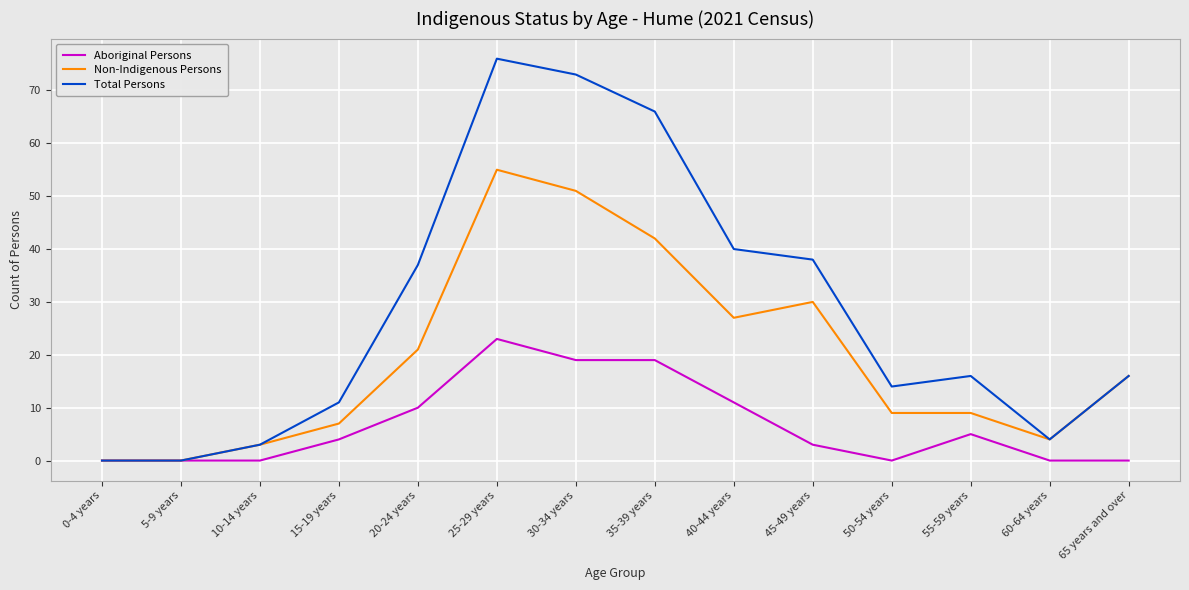

Reading left to right, extract all data points from this chart.

Aboriginal Persons: 0-4 years=0	5-9 years=0	10-14 years=0	15-19 years=4	20-24 years=10	25-29 years=23	30-34 years=19	35-39 years=19	40-44 years=11	45-49 years=3	50-54 years=0	55-59 years=5	60-64 years=0	65 years and over=0
Non-Indigenous Persons: 0-4 years=0	5-9 years=0	10-14 years=3	15-19 years=7	20-24 years=21	25-29 years=55	30-34 years=51	35-39 years=42	40-44 years=27	45-49 years=30	50-54 years=9	55-59 years=9	60-64 years=4	65 years and over=16
Total Persons: 0-4 years=0	5-9 years=0	10-14 years=3	15-19 years=11	20-24 years=37	25-29 years=76	30-34 years=73	35-39 years=66	40-44 years=40	45-49 years=38	50-54 years=14	55-59 years=16	60-64 years=4	65 years and over=16